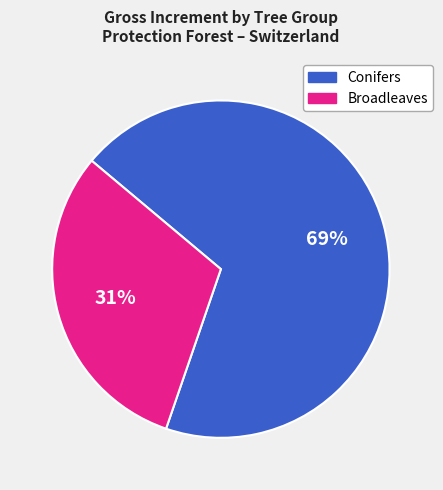

How many segments does this pie chart have?

2